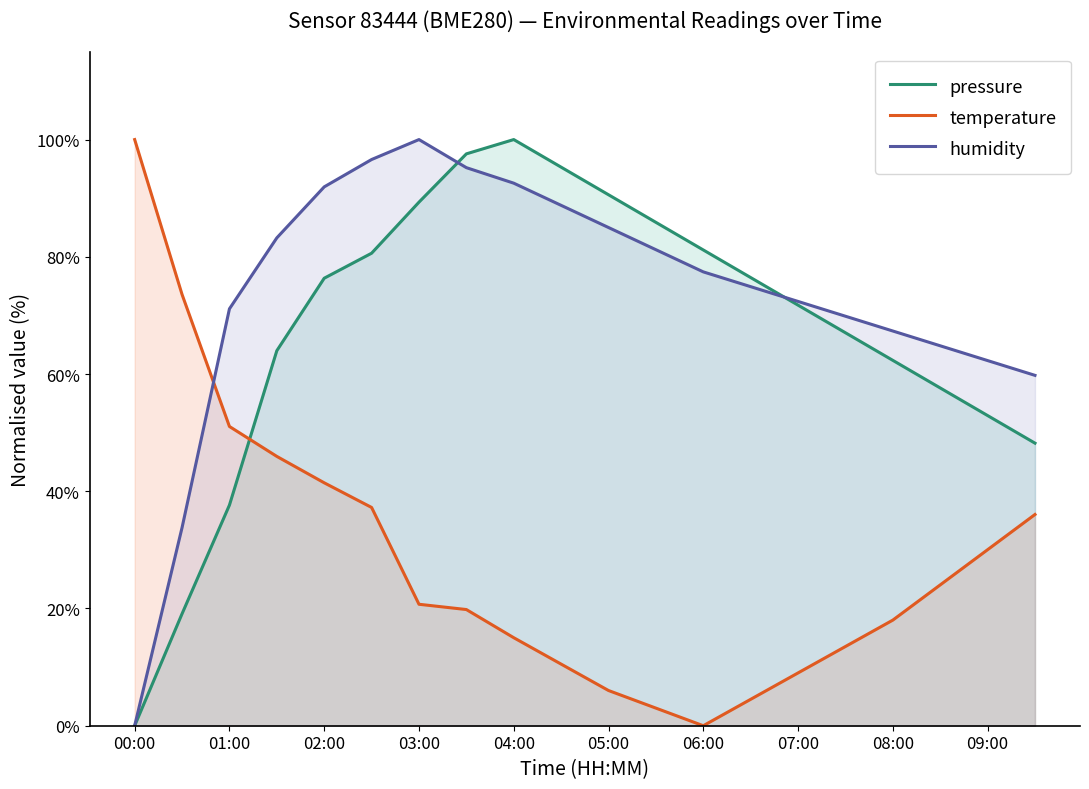

The temperature series shows 2.2 at 05:00. True or false?

False